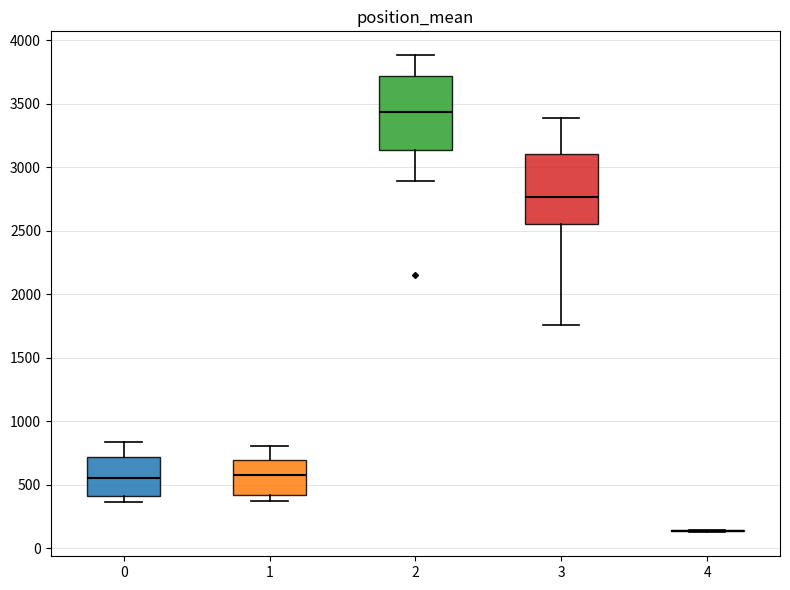

Reading left to right, transcribe this box plot: for each box, give where its median line is, the range the box spans, and where its two whiskers end, as read against the y-axis. The values are not printed on the chart, so give them approximately, as read against the axis.

0: median 550, box 400 to 700, whiskers 350 to 850
1: median 550, box 400 to 700, whiskers 350 to 800
2: median 3450, box 3150 to 3700, whiskers 2900 to 3900
3: median 2750, box 2550 to 3100, whiskers 1750 to 3400
4: box collapsed to a line at 150, whiskers 150 to 150